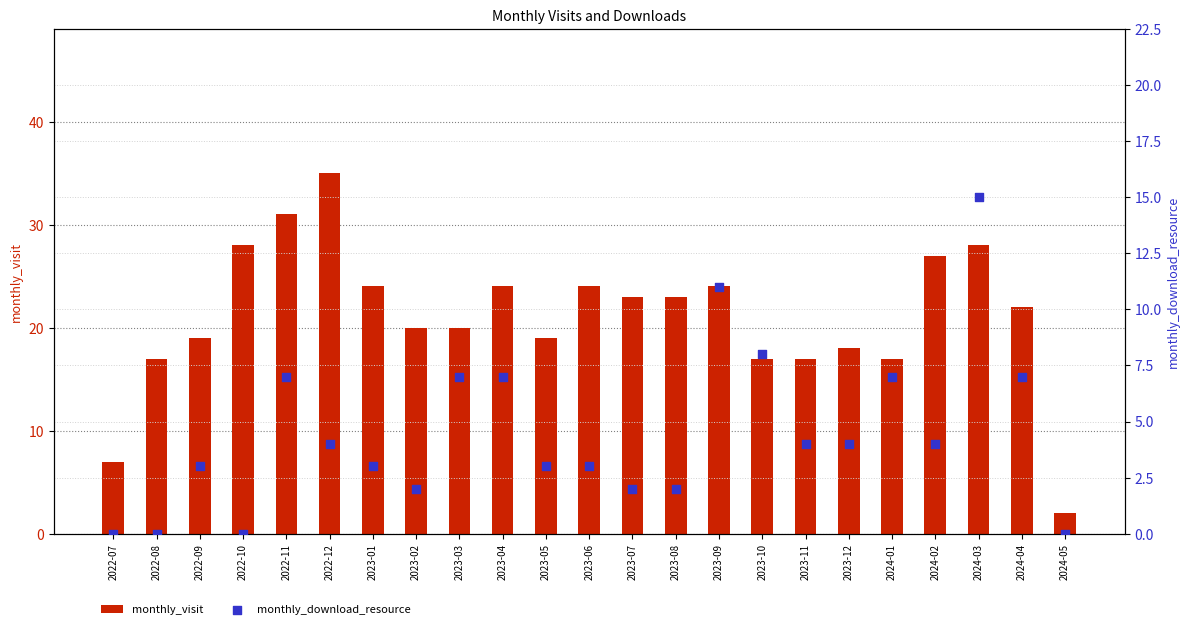

What are all the series names shown in the legend?

monthly_visit, monthly_download_resource